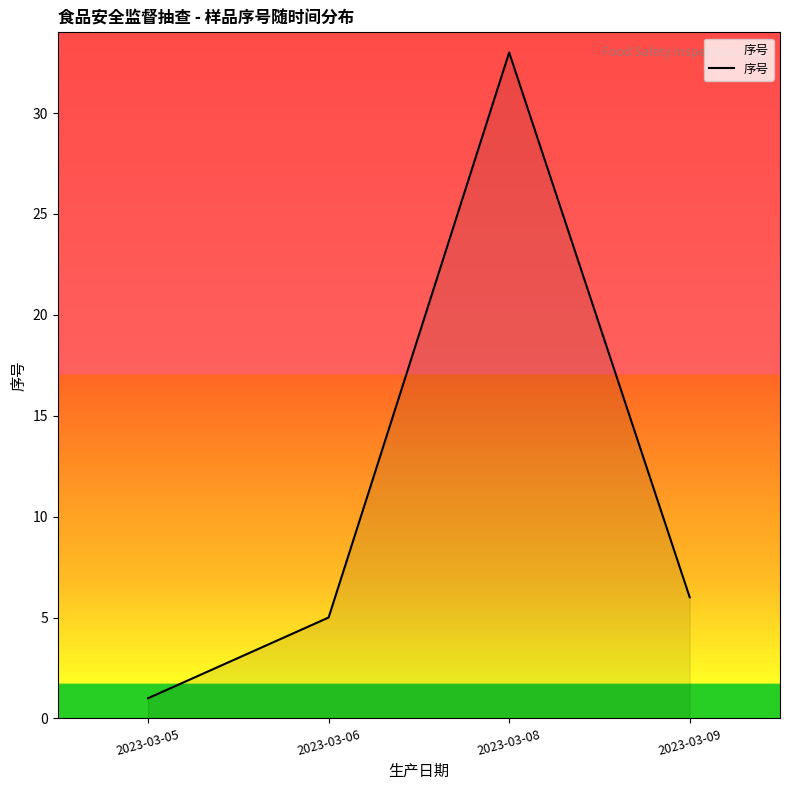

List the labels in order of value, largest first.

2023-03-08, 2023-03-09, 2023-03-06, 2023-03-05